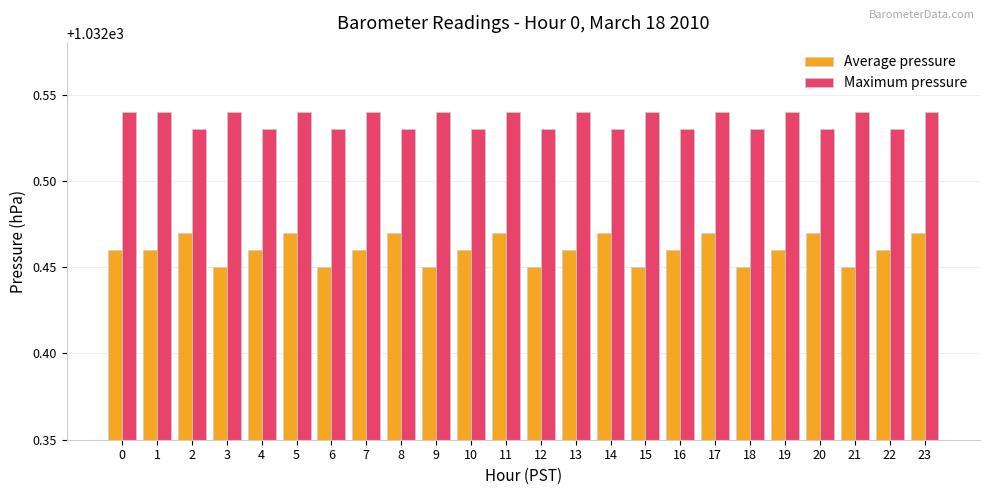

Is the value of Average pressure at 21 greater than the value of Maximum pressure at 13?

No